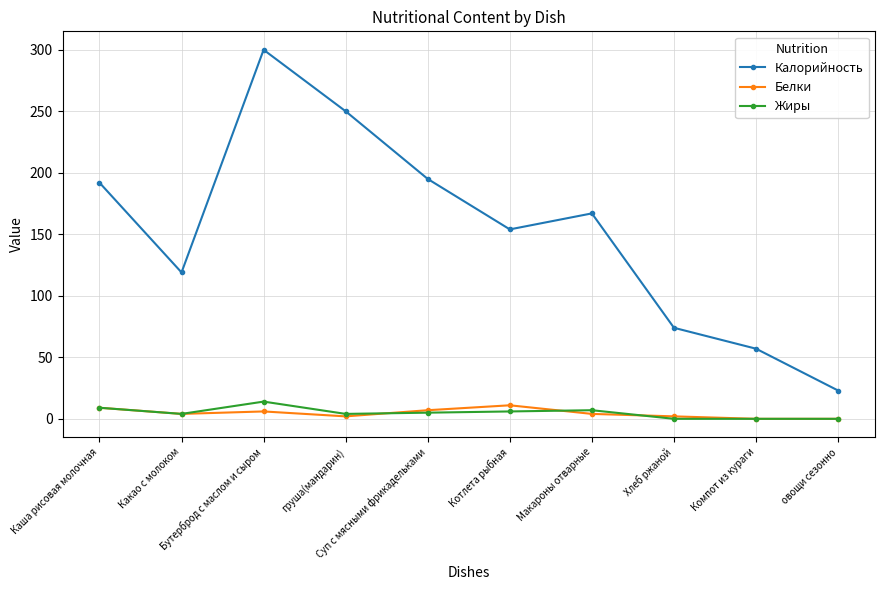

At which category does Калорийность reach its first local peak?

Бутерброд с маслом и сыром